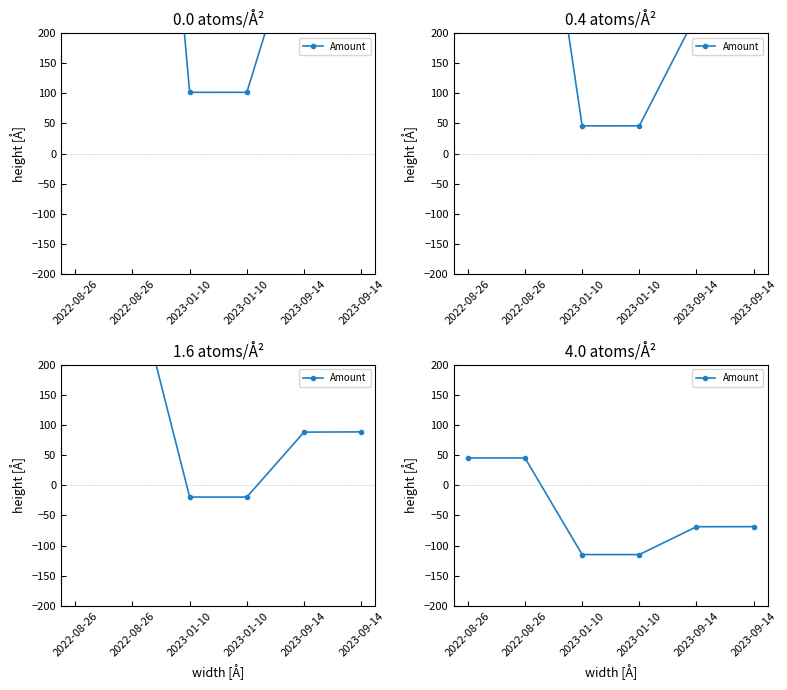

The value at 2023-09-14 is -68.7. True or false?

True